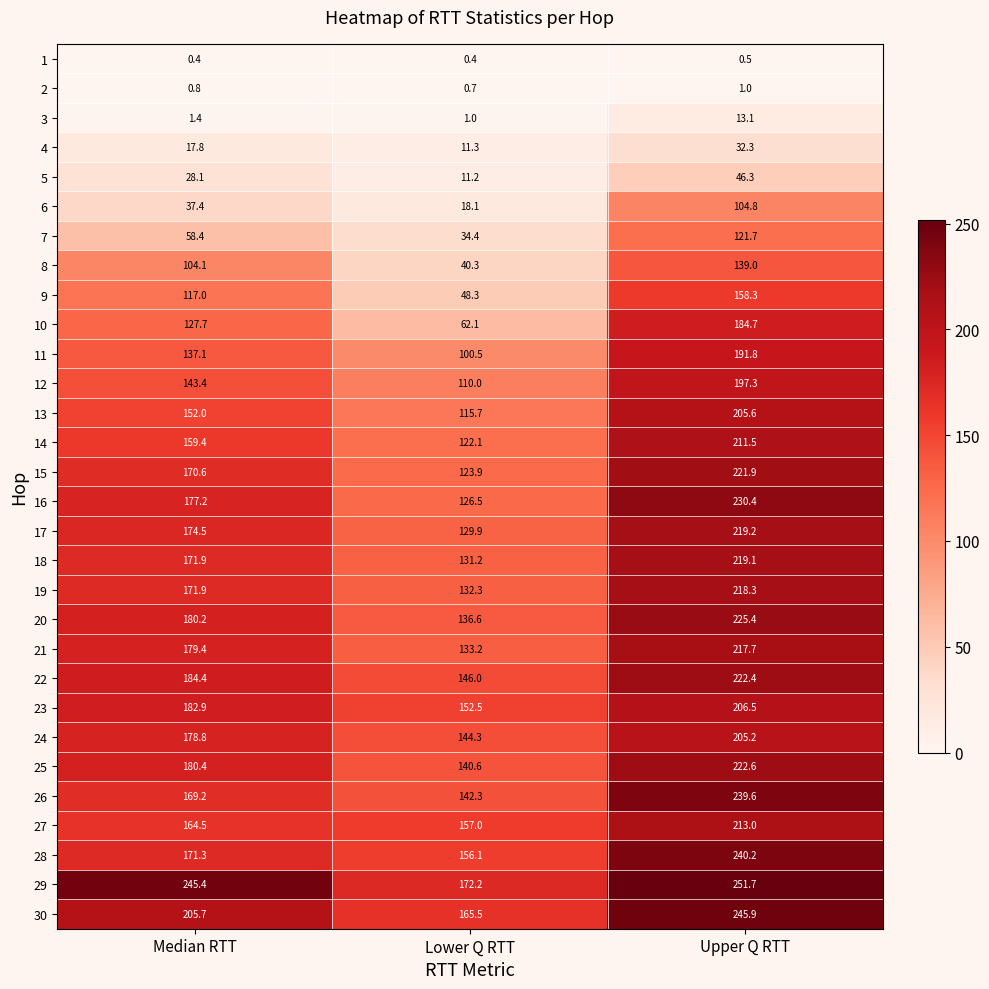

What is the spread (max minus min) of values at Median RTT?

245.0